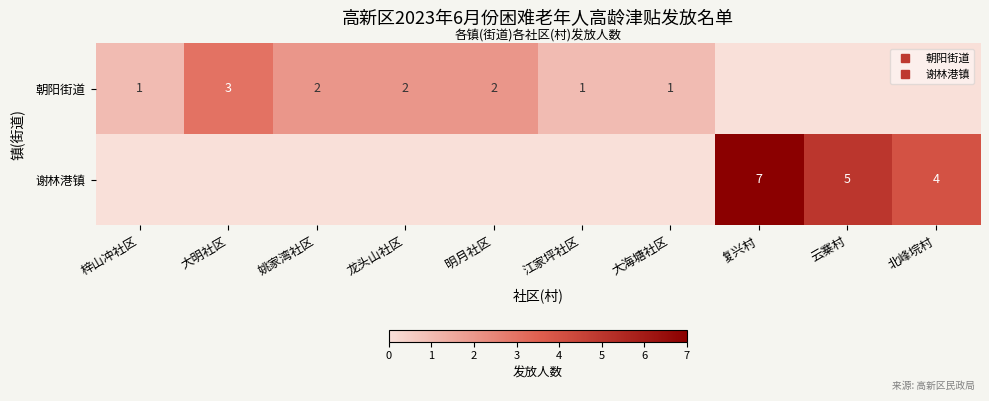

The 谢林港镇 series shows 0 at 明月社区. True or false?

True